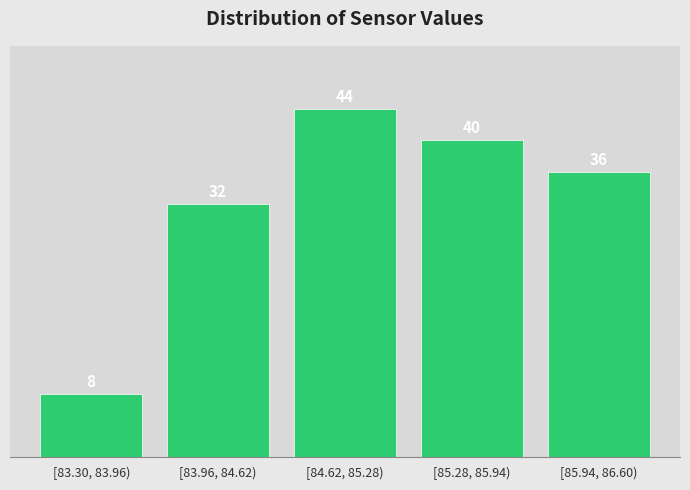

Reading left to right, extract all data points from this chart.

8	32	44	40	36